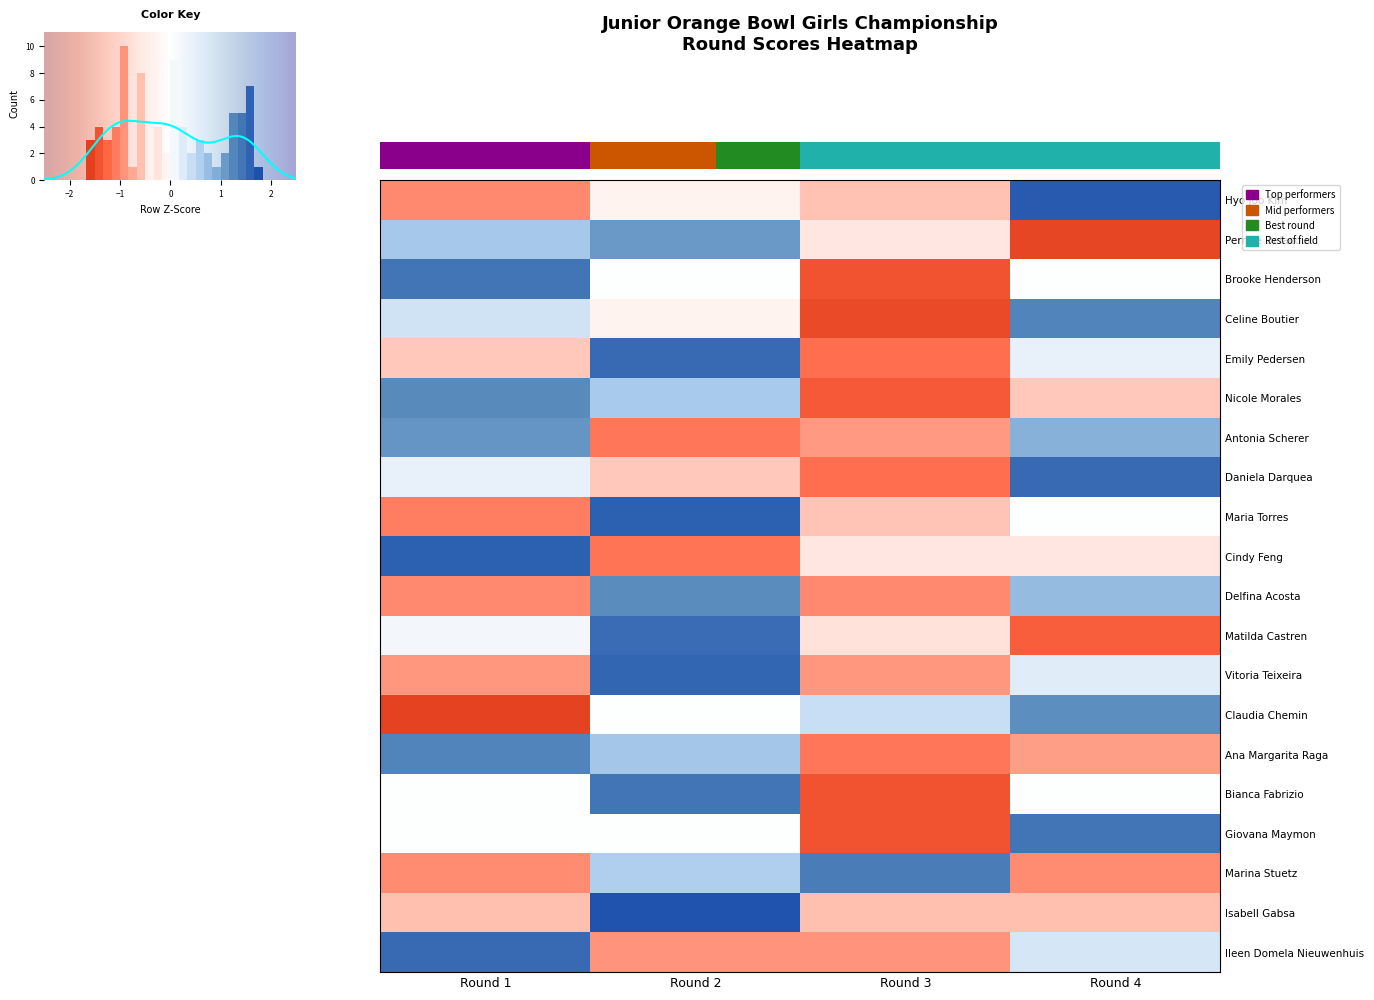

How many distinct data groups are displayed?

20